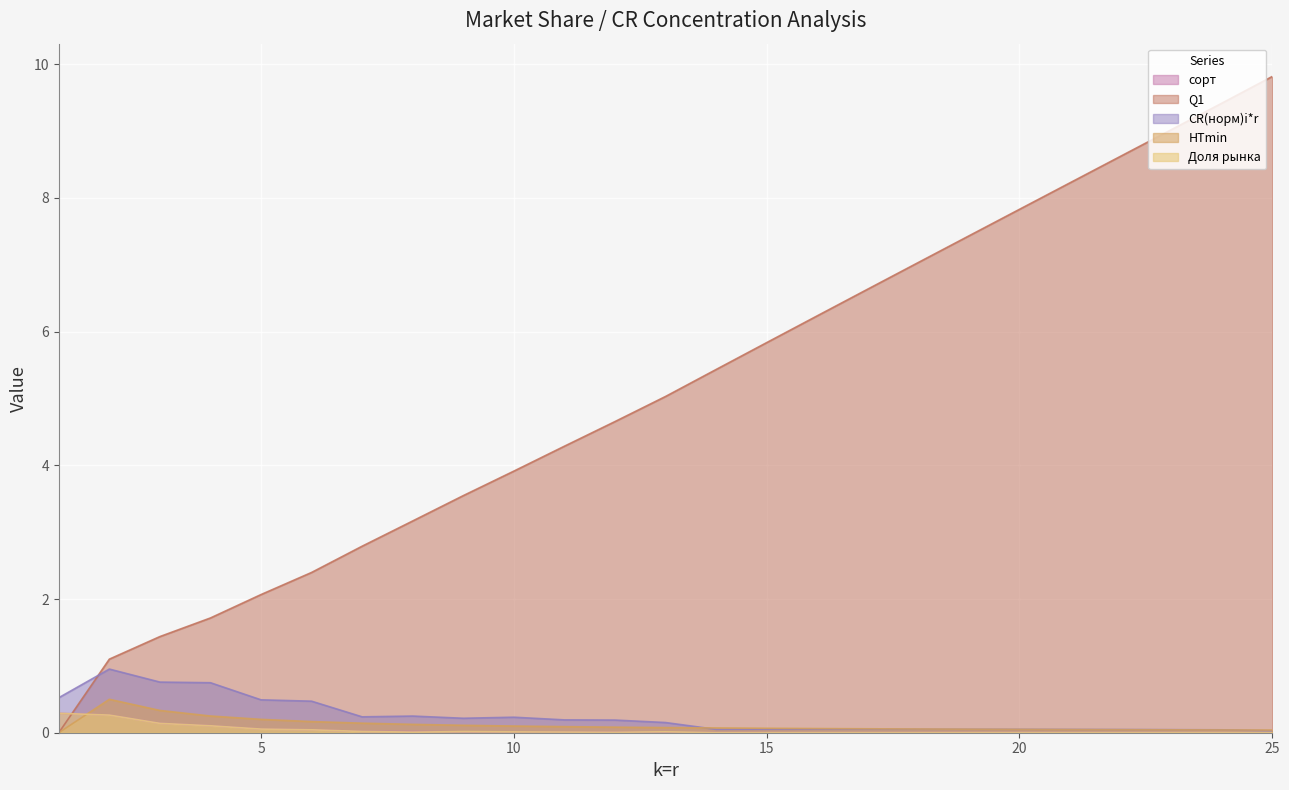

List the labels in order of сорт value, smallest first.

25, 24, 23, 22, 21, 20, 19, 18, 17, 16, 15, 14, 13, 12, 11, 10, 9, 8, 7, 6, 5, 4, 3, 2, 1